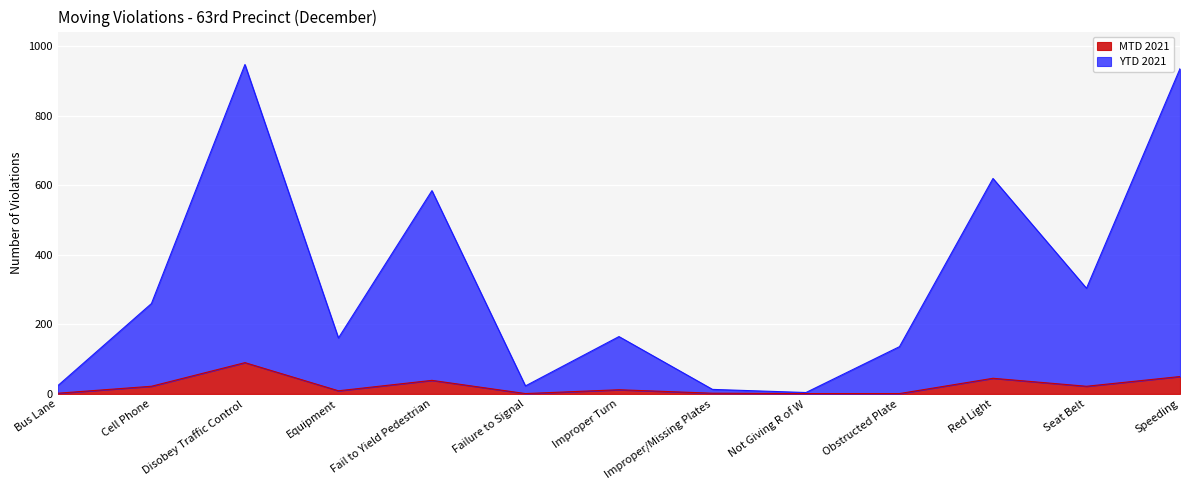

Does the chart display data point markers on the line(s)?

No